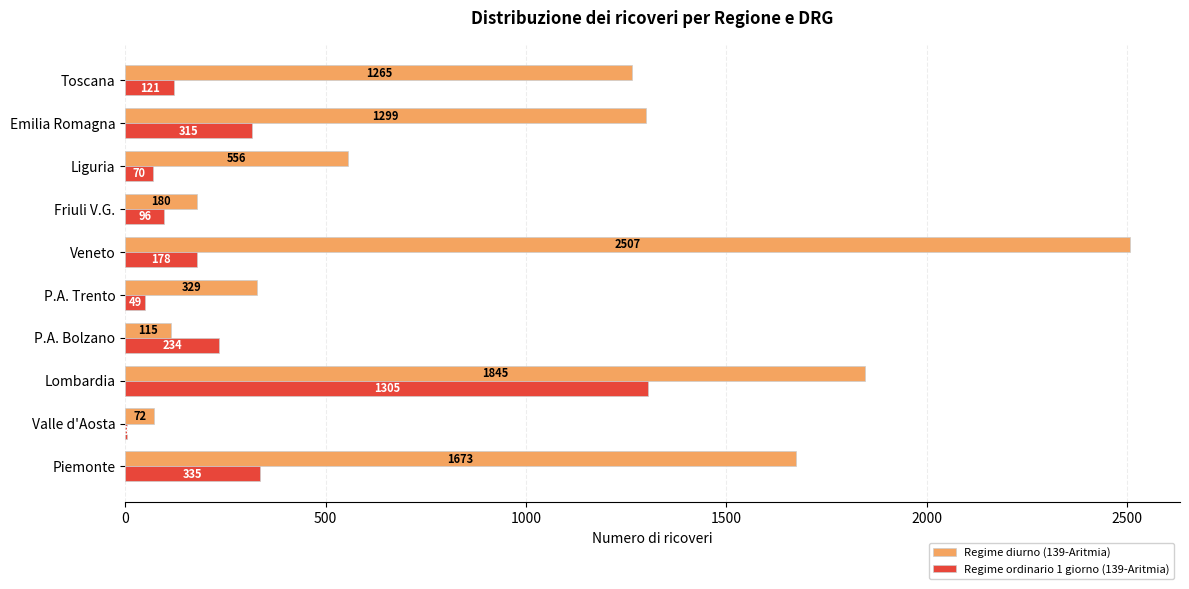

Between P.A. Trento and Veneto, which series saw the biggest shift?

Regime diurno (139-Aritmia)